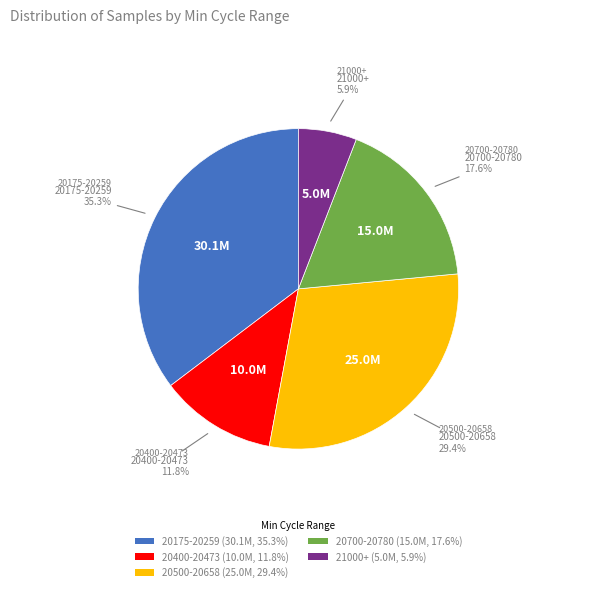

What is the smallest slice in the pie chart?

21000+